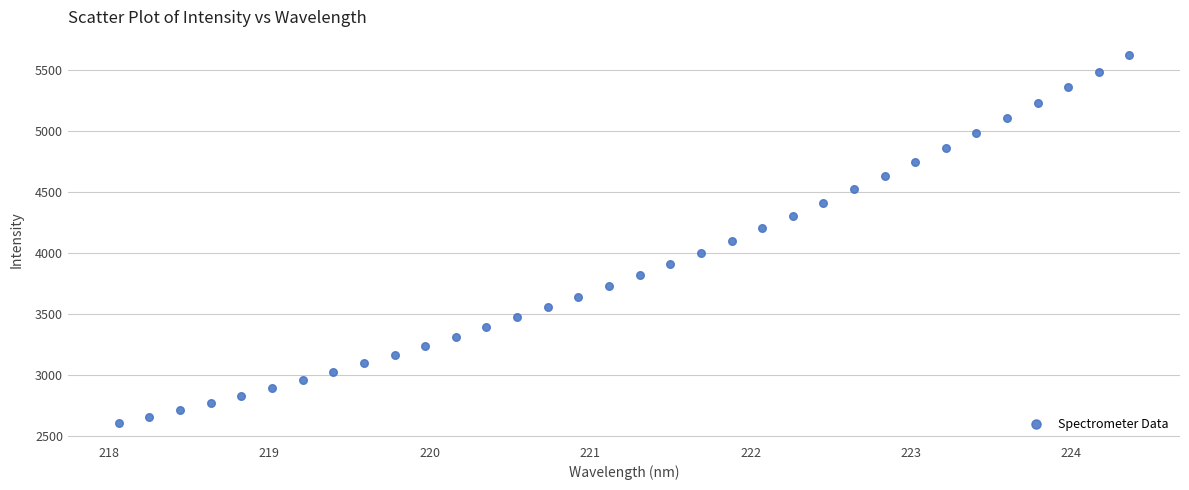

What is the range of X values (max minus min)?

6.3